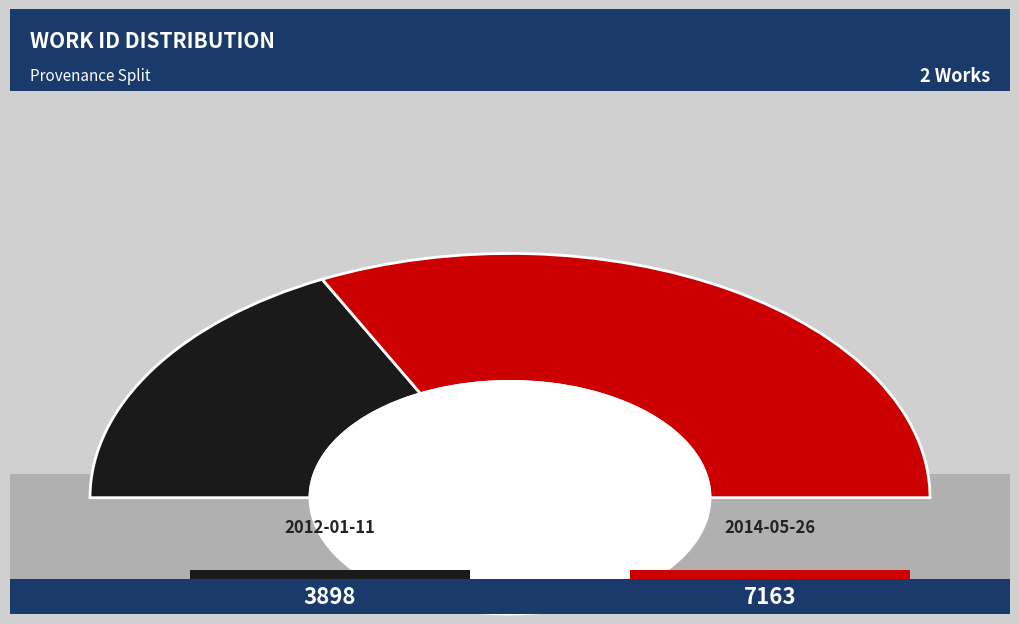

What is the change in value from 2012-01-11 to 2014-05-26?

+3265